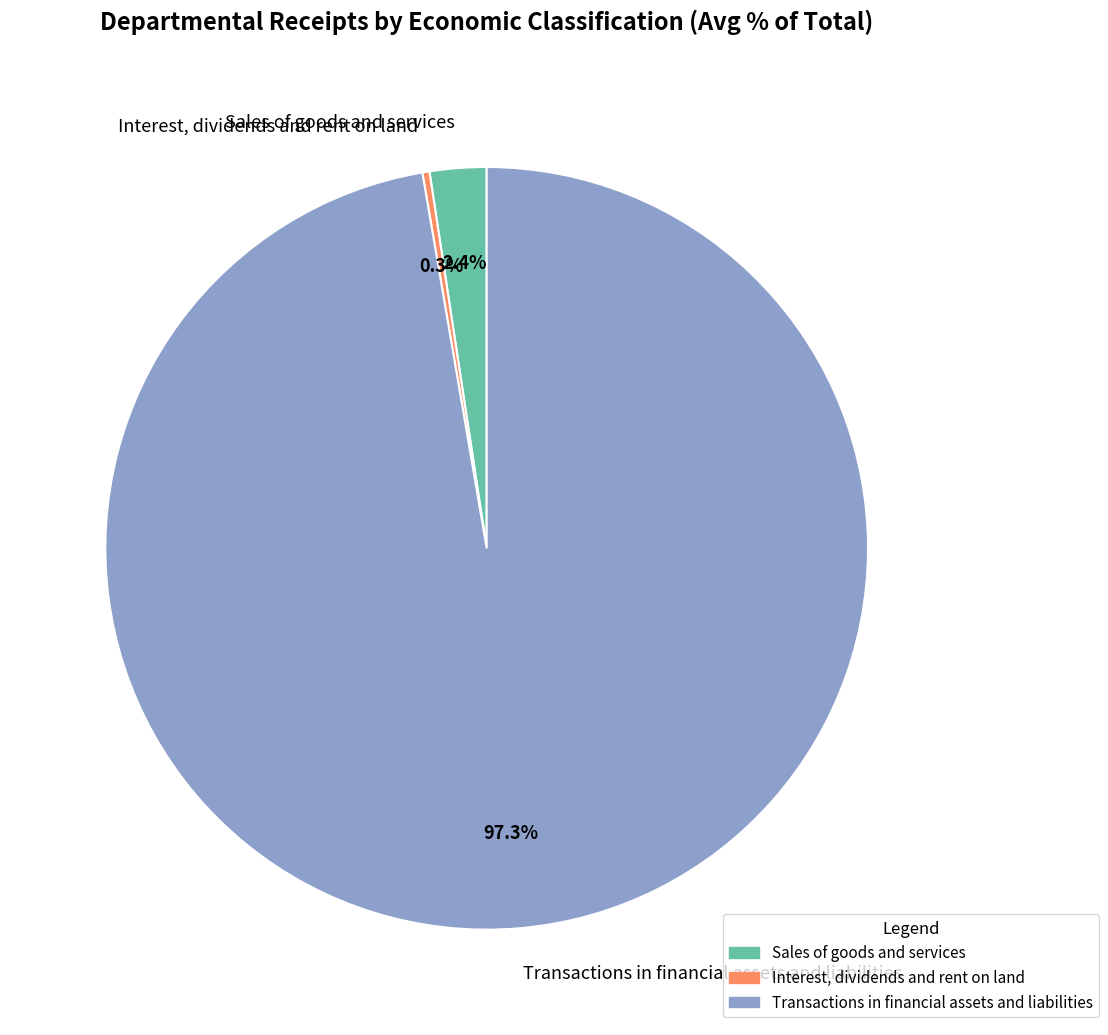

Between Interest, dividends and rent on land and Transactions in financial assets and liabilities, which is larger?

Transactions in financial assets and liabilities